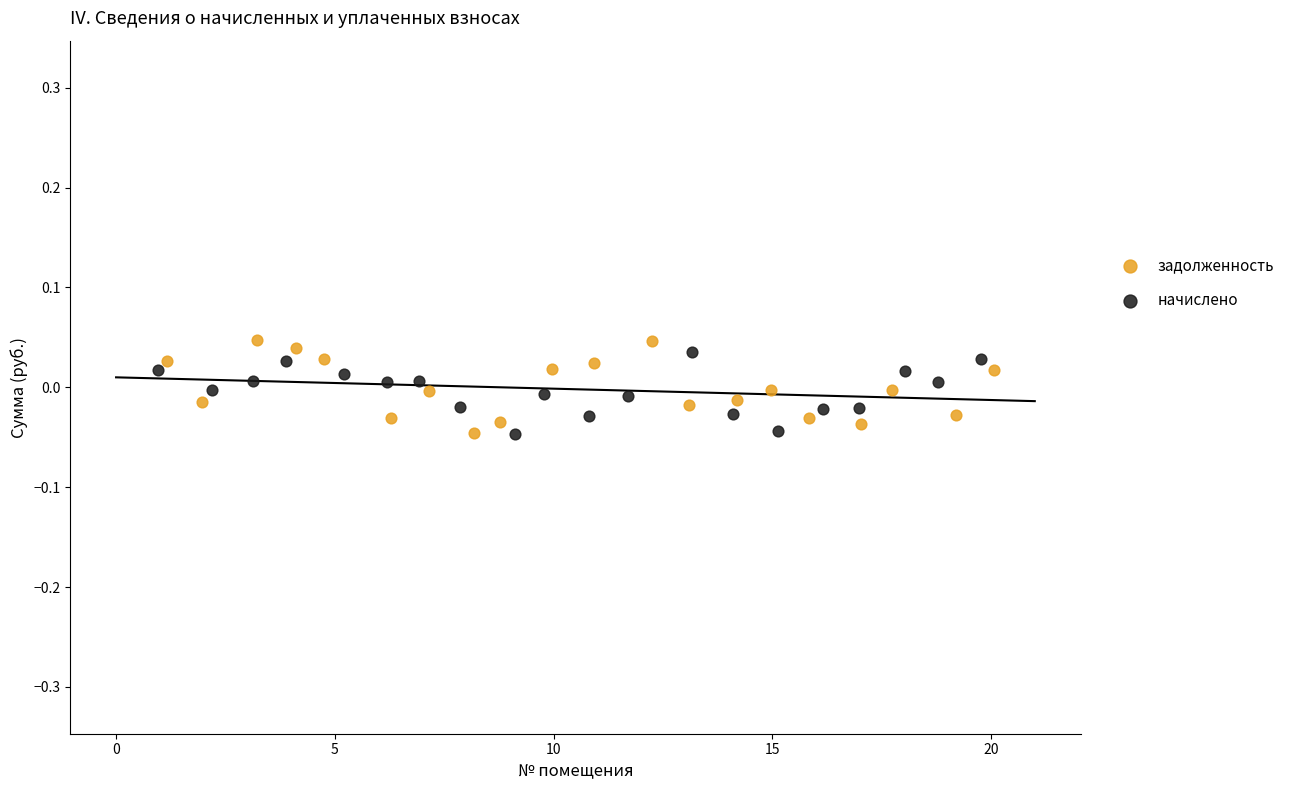

What are all the series names shown in the legend?

задолженность, начислено